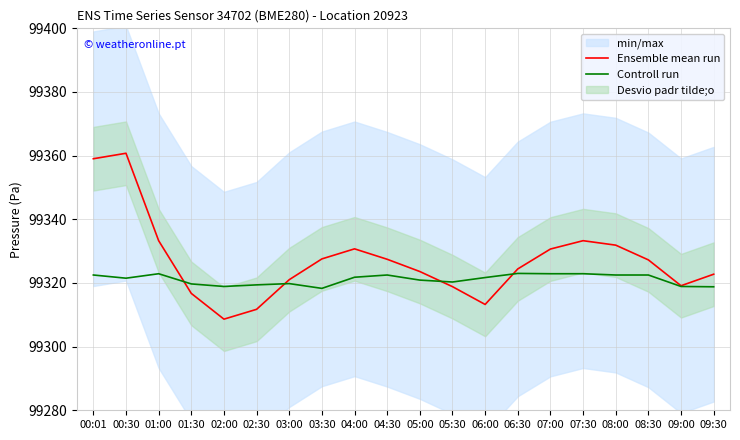

Rank the series by their maximum value, from highest to lowest.

Ensemble mean run, Controll run